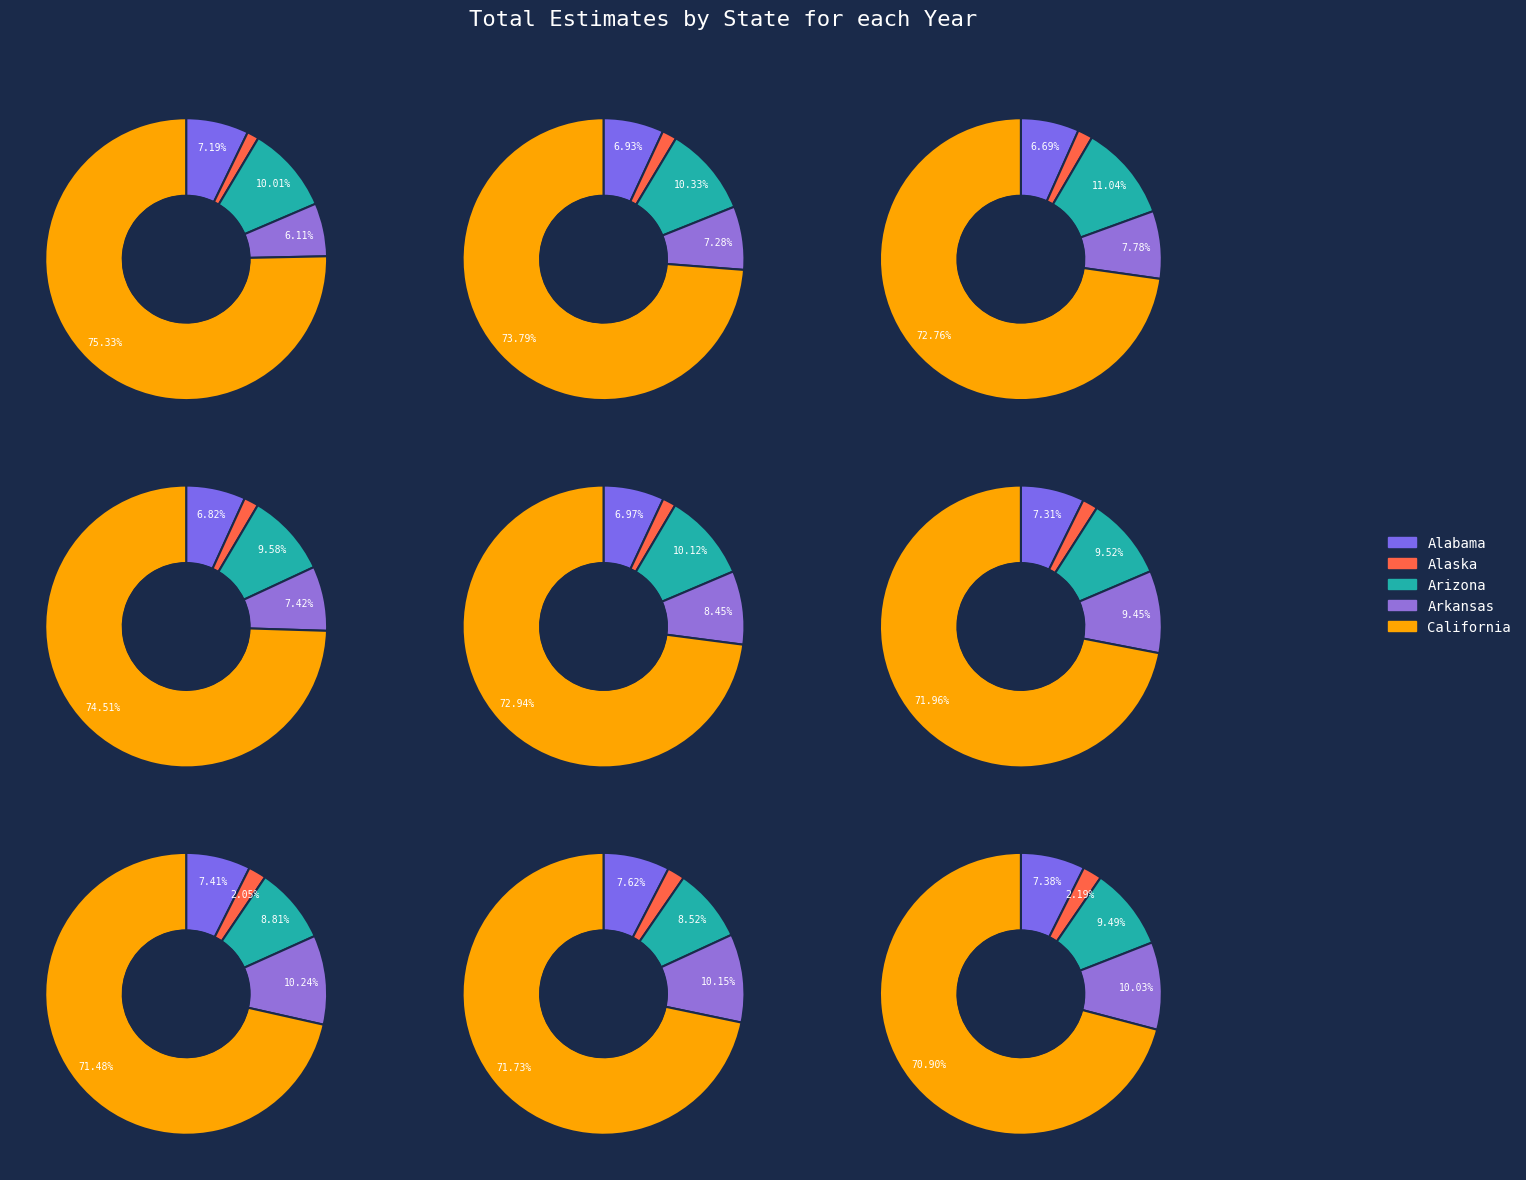

Which series changed the most between 2007-2011 and 2013-2017?

California